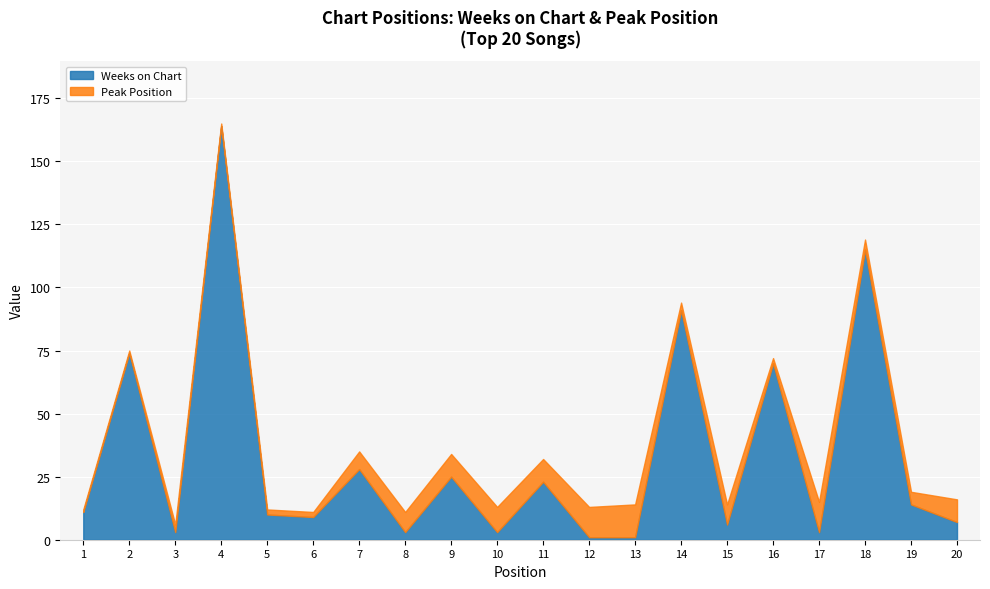

List the labels in order of Weeks on Chart value, smallest first.

12, 13, 3, 8, 10, 17, 15, 20, 6, 5, 1, 19, 11, 9, 7, 16, 2, 14, 18, 4